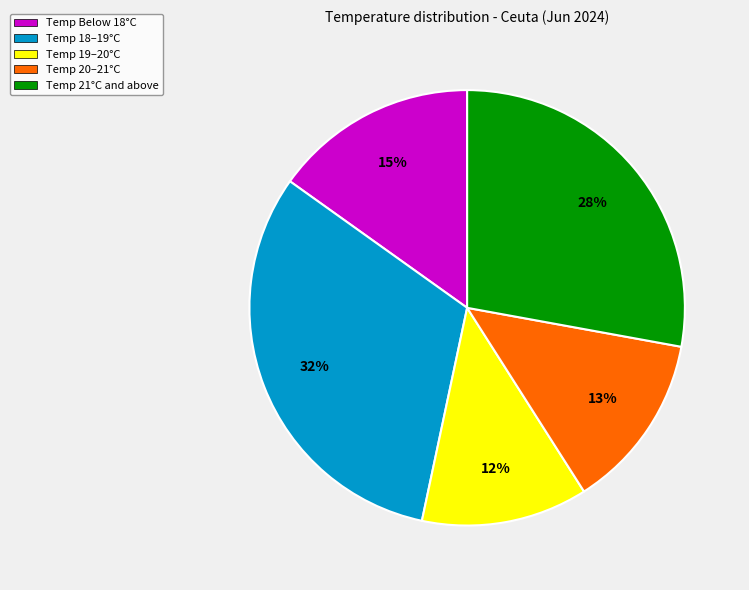

To the nearest percent, what is the average slice percentage?

20%